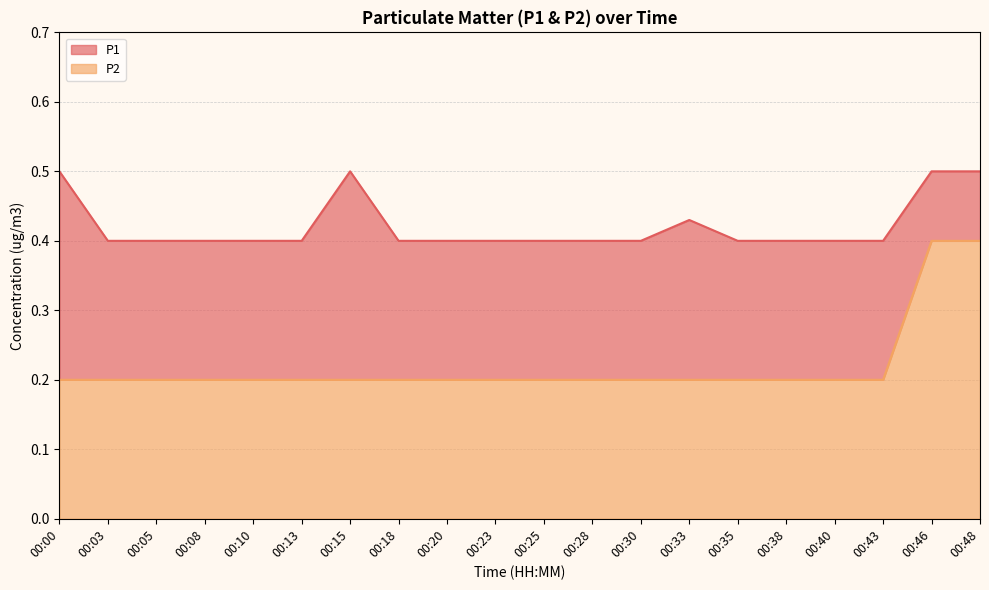

At which category is the sum across all series the highest?

00:46